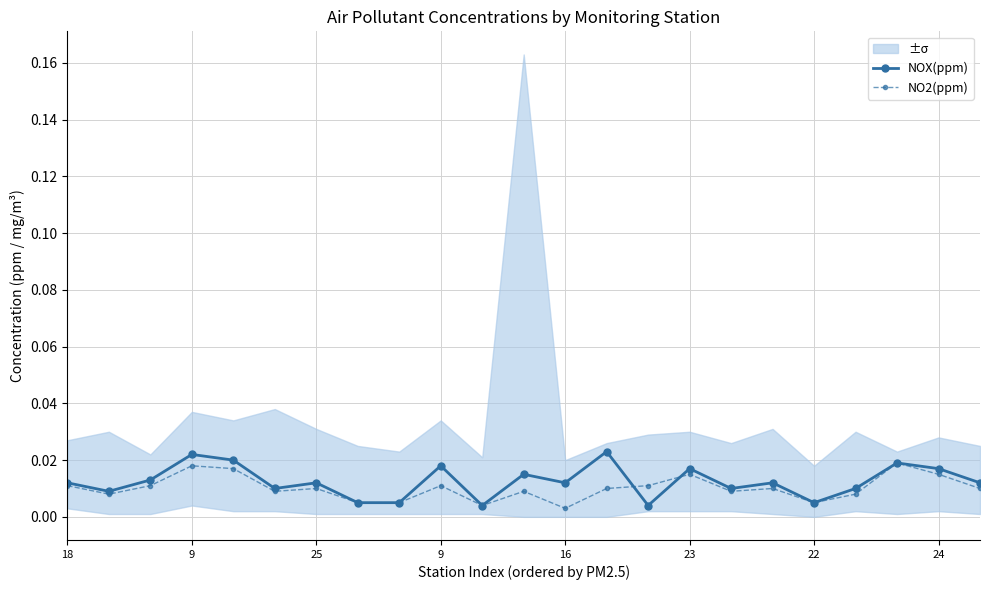

Is the value of NOX(ppm) at 24 greater than the value of NO2(ppm) at 11?

No